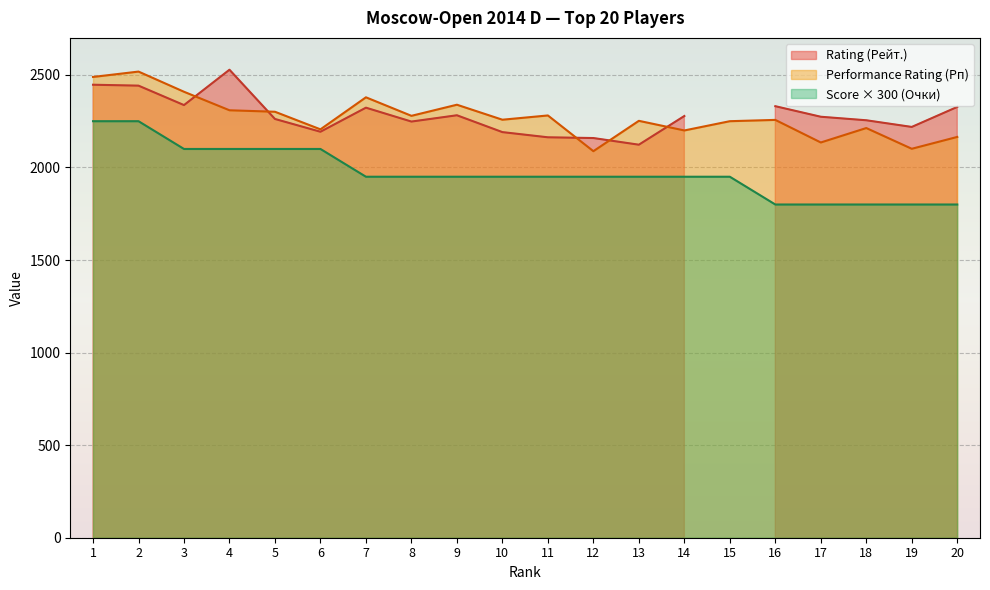

What is the minimum value for Performance Rating (Рп)?

2088